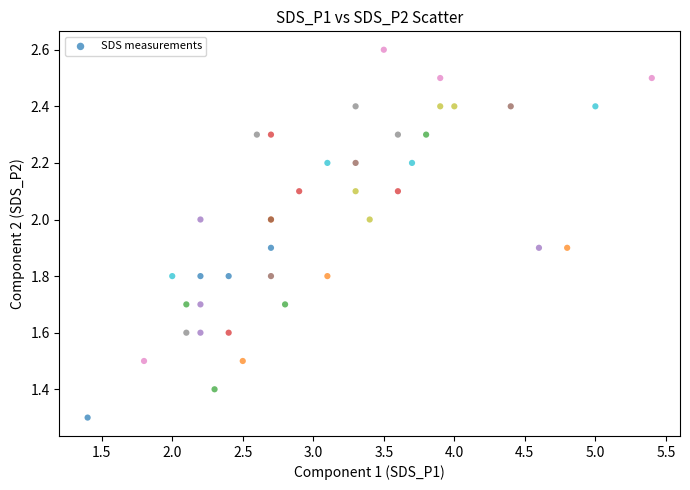

What Y value in the scatter plot is closest to 1?

1.3